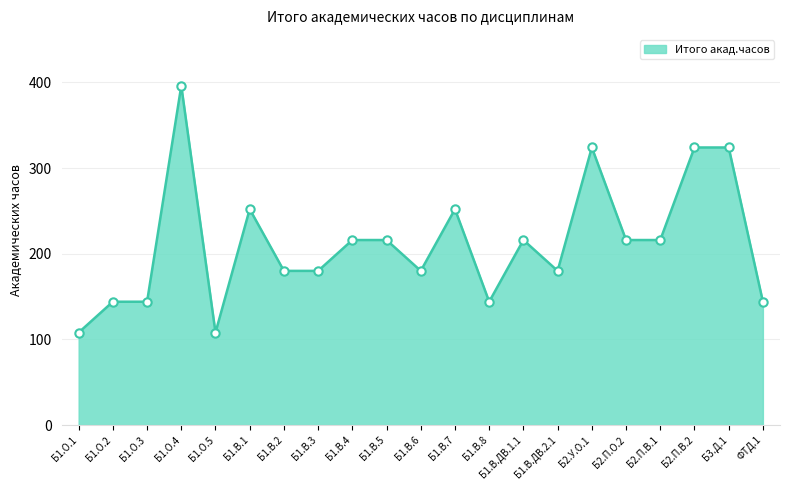

At which category does the chart reach its peak across all series?

Б1.О.4